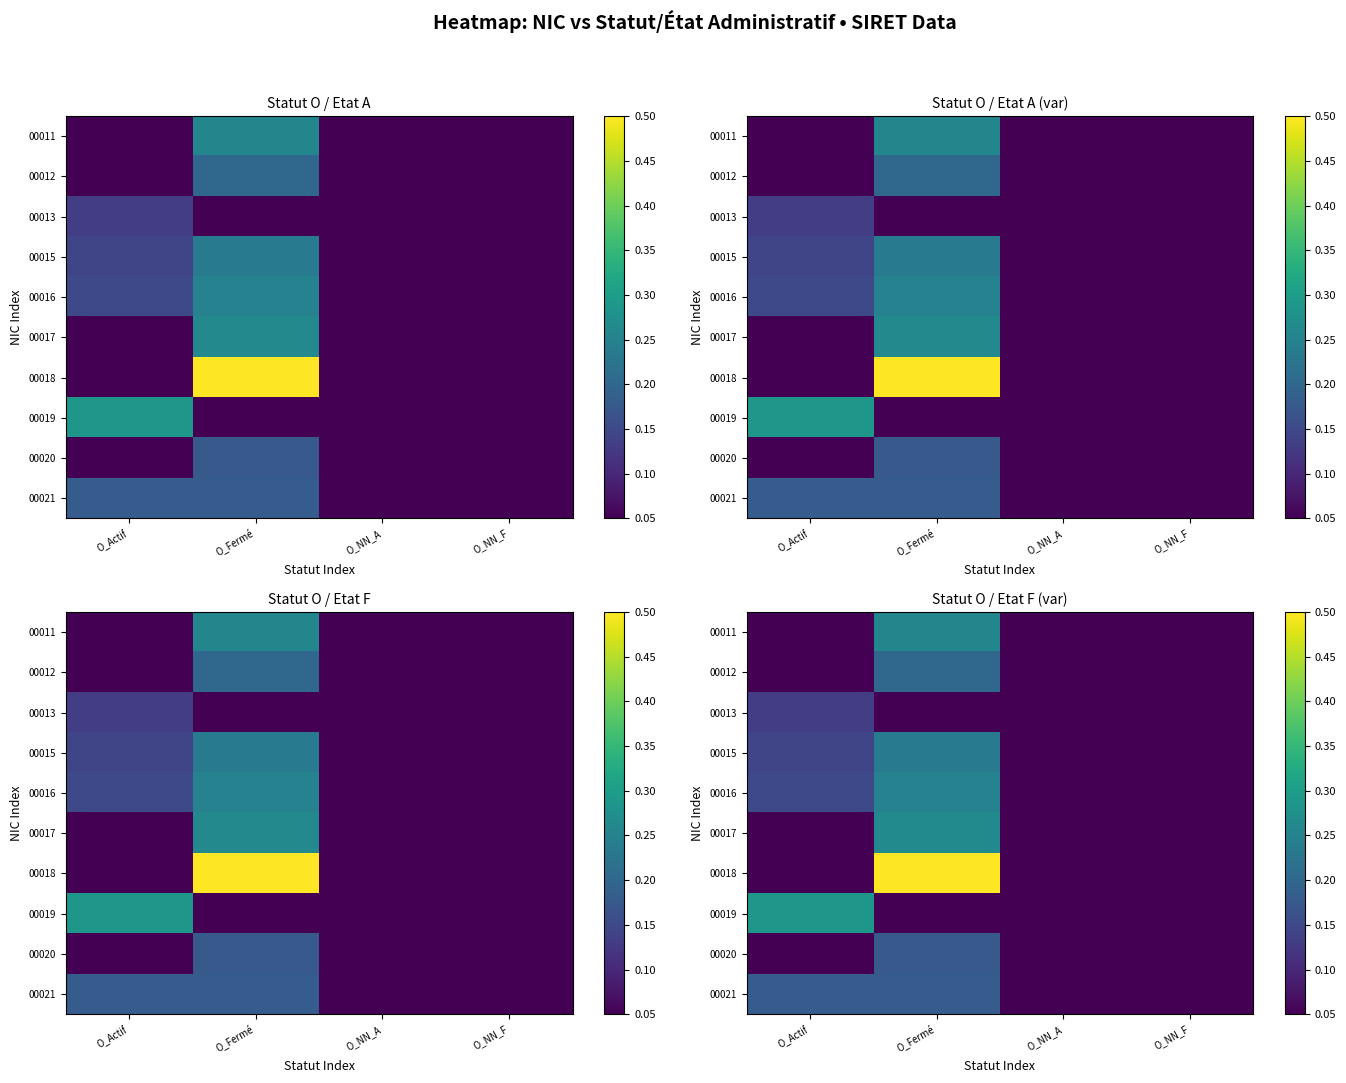

Which category has the lowest value across all series?

O_NN_F